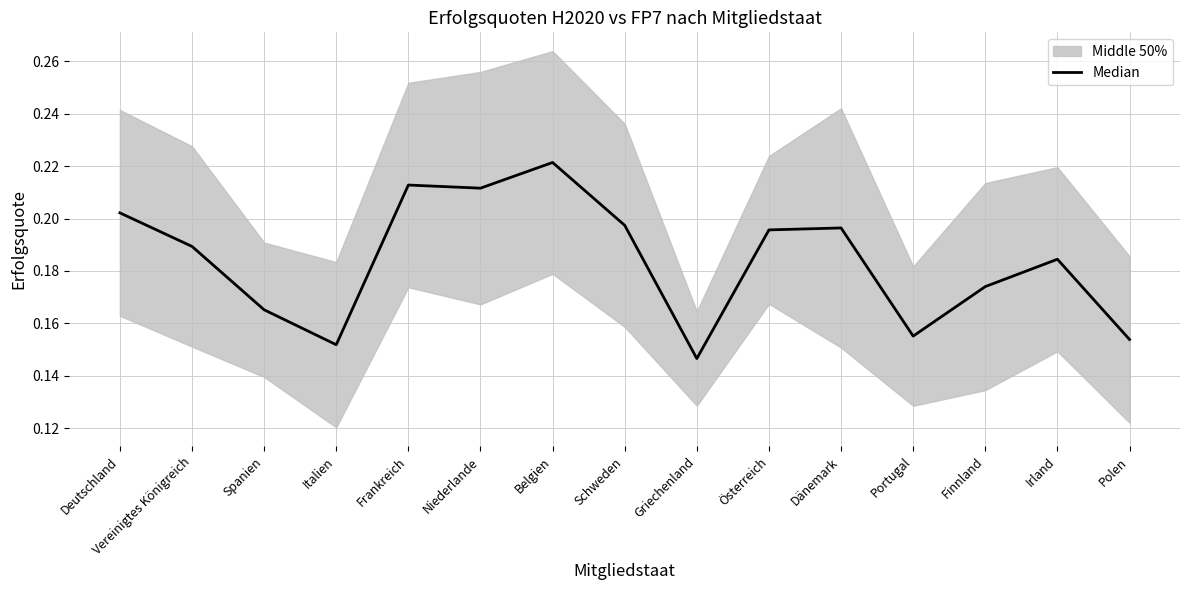

What is the maximum value shown in the chart?

0.2